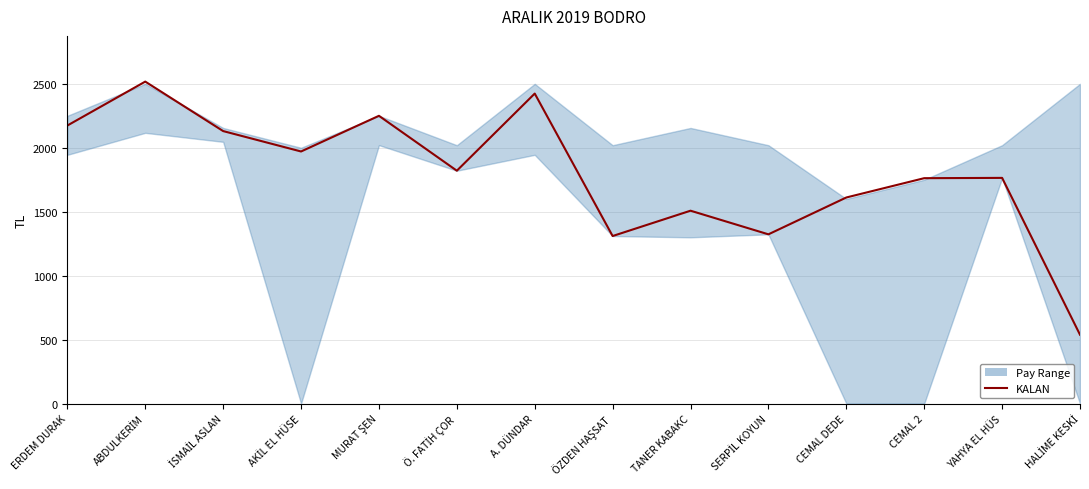

What is the label of the 9th point from the left?

TANER KABAKC